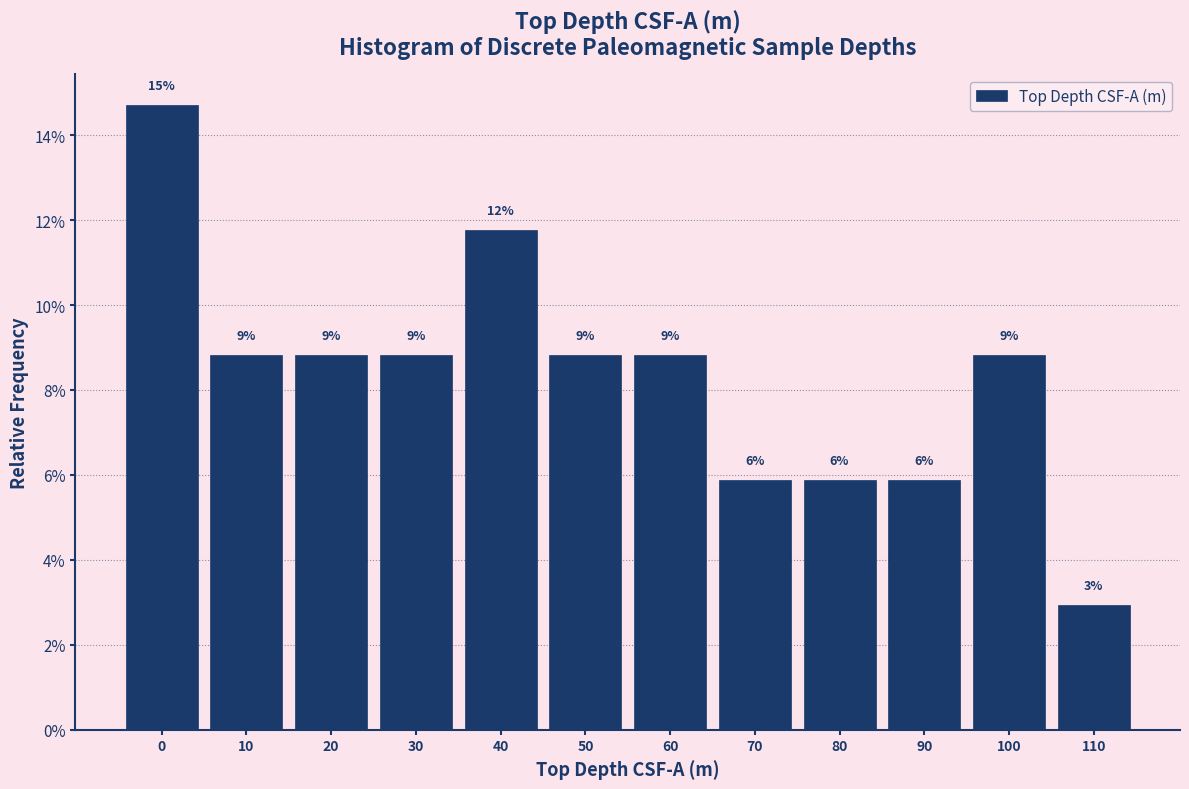

Are the bars horizontal?

No